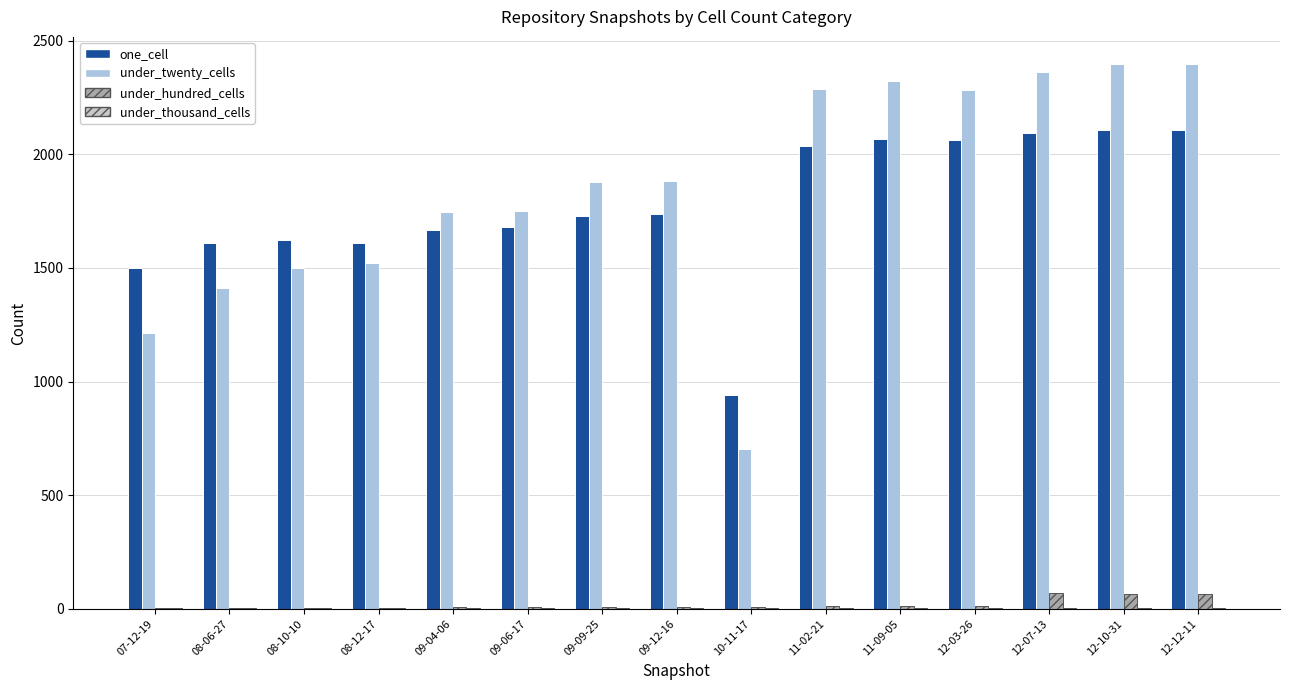

The value of under_twenty_cells at 12-10-31 is 2397. True or false?

True